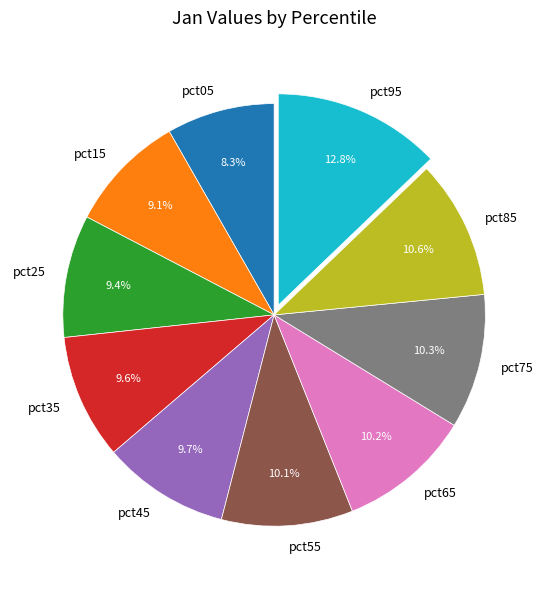

To the nearest percent, what portion does pct25 represent?

9%